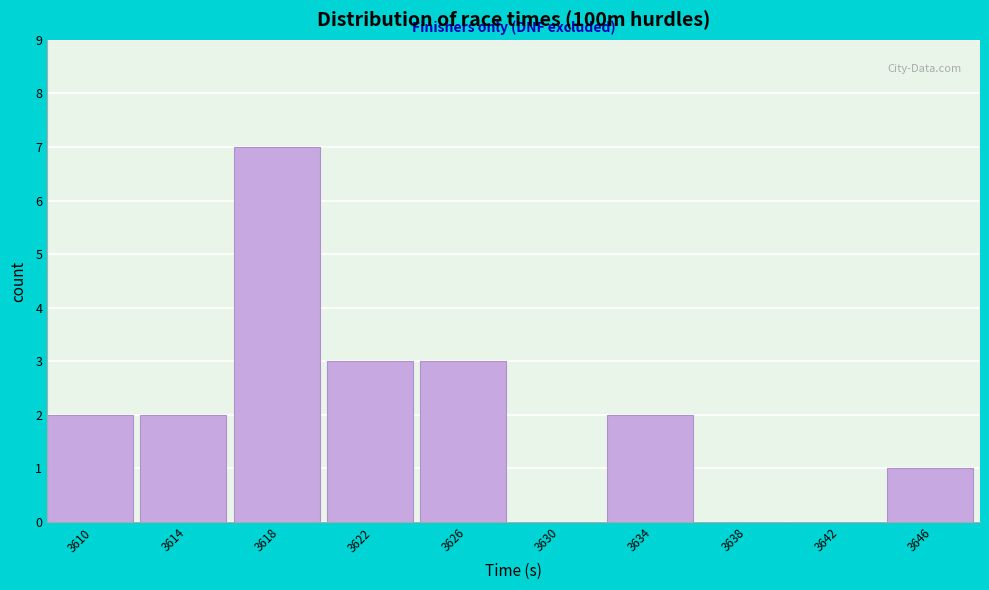

Reading right to left, what are all the values shown in this chart?

3646=1	3642=0	3638=0	3634=2	3630=0	3626=3	3622=3	3618=7	3614=2	3610=2